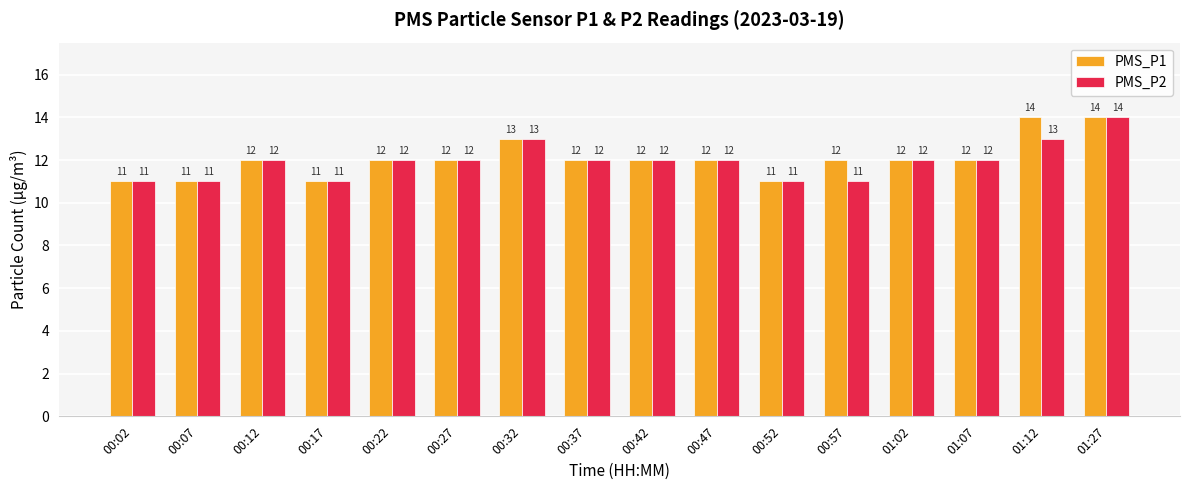

Count the number of data series in this chart.

2